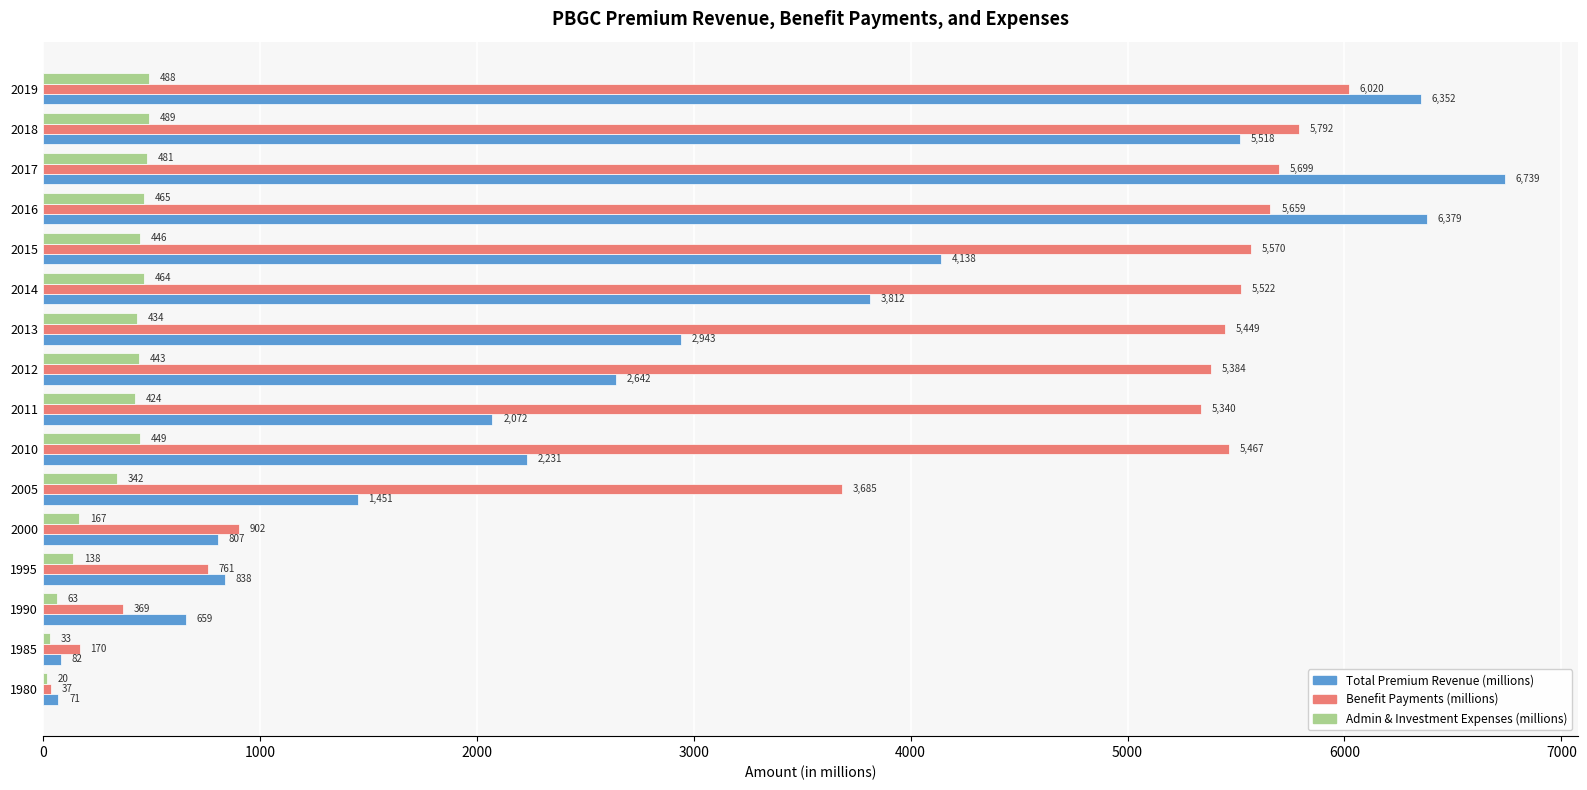

At which category is the sum across all series the highest?

2017